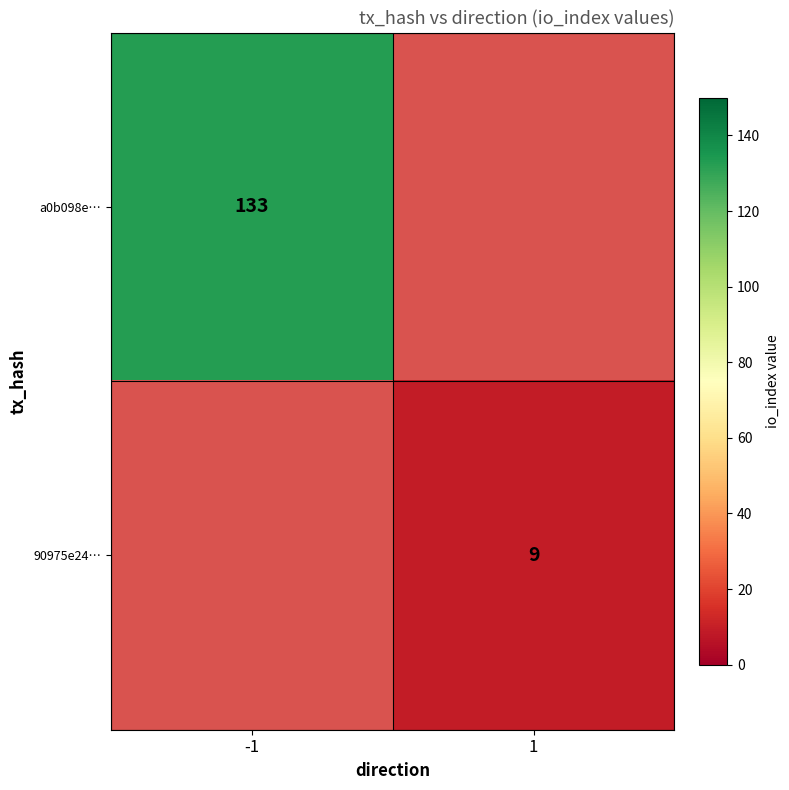

True or false: a0b098e… has a value of 80 at -1.

False